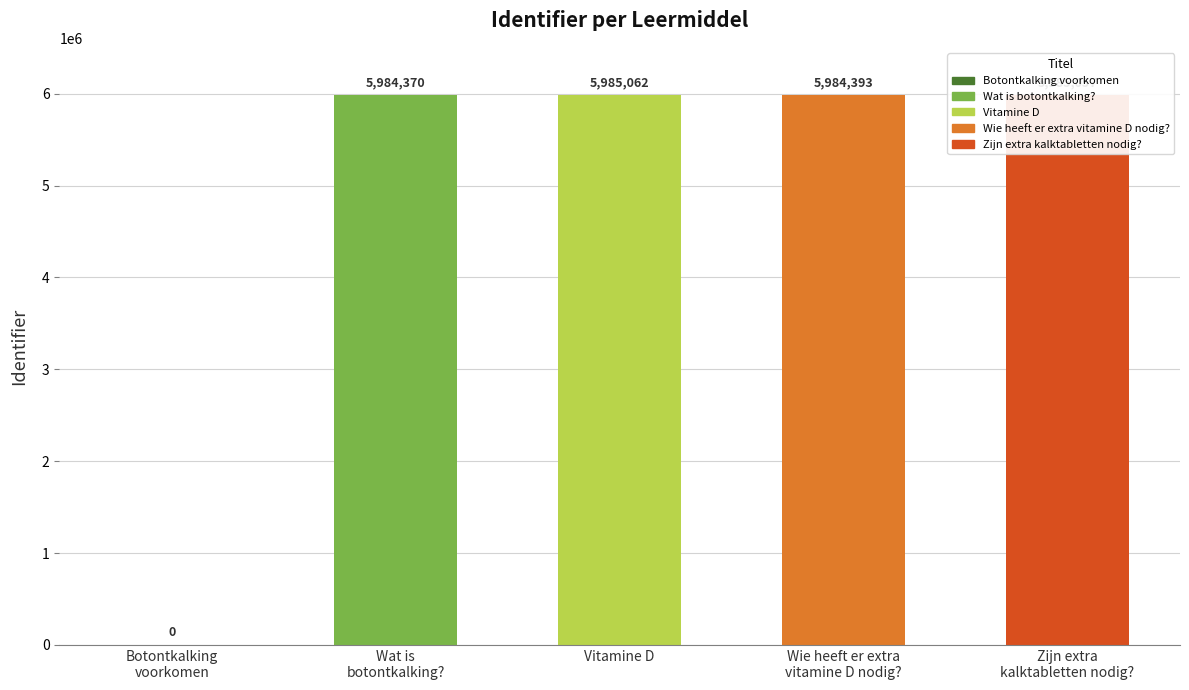

How many bars are there in total?

5